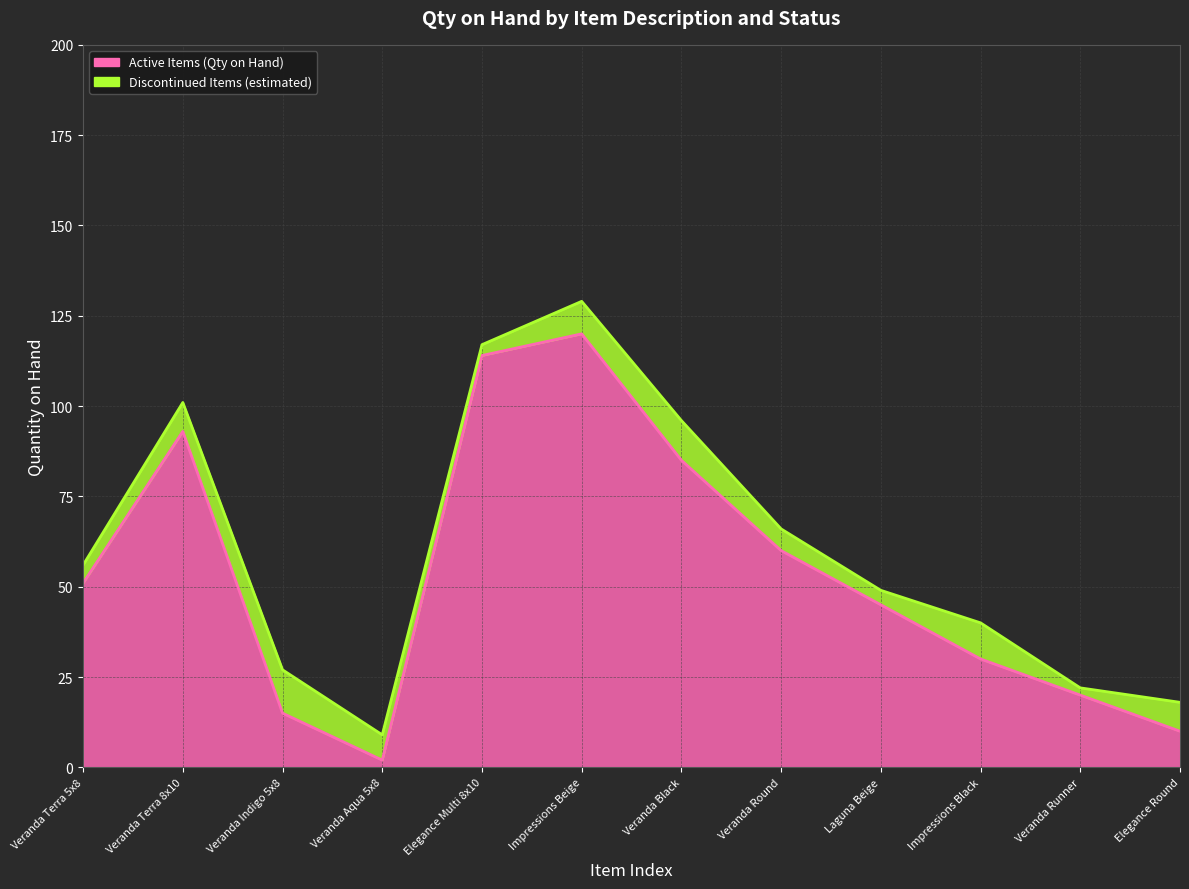

How many data points are less than 51?

6